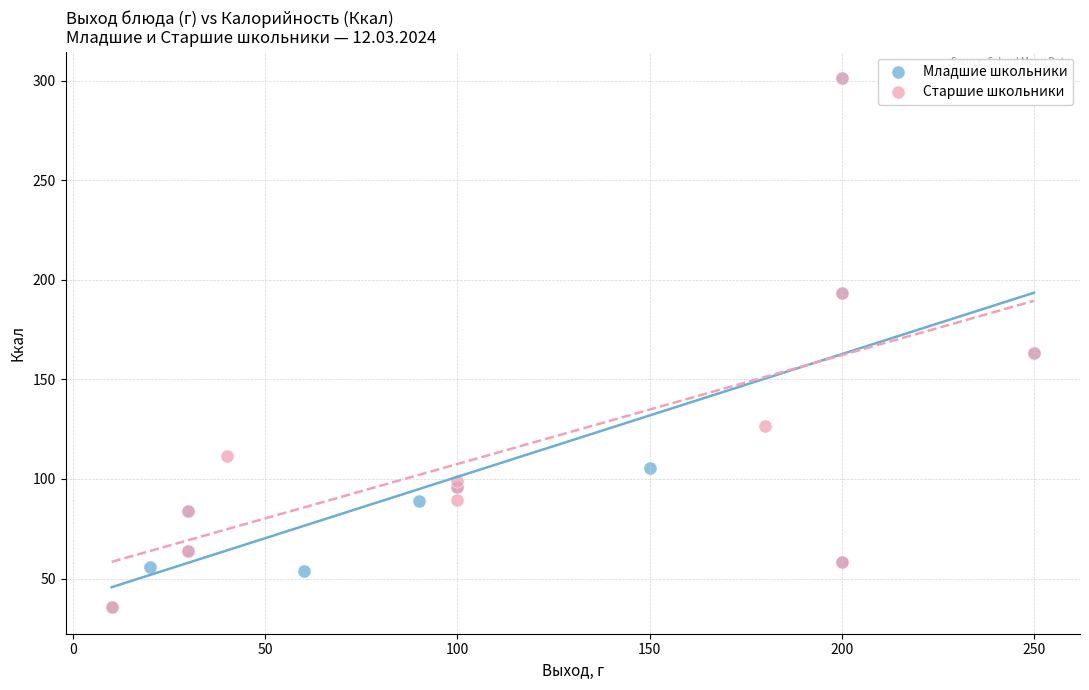

What are all the series names shown in the legend?

Младшие школьники, Старшие школьники